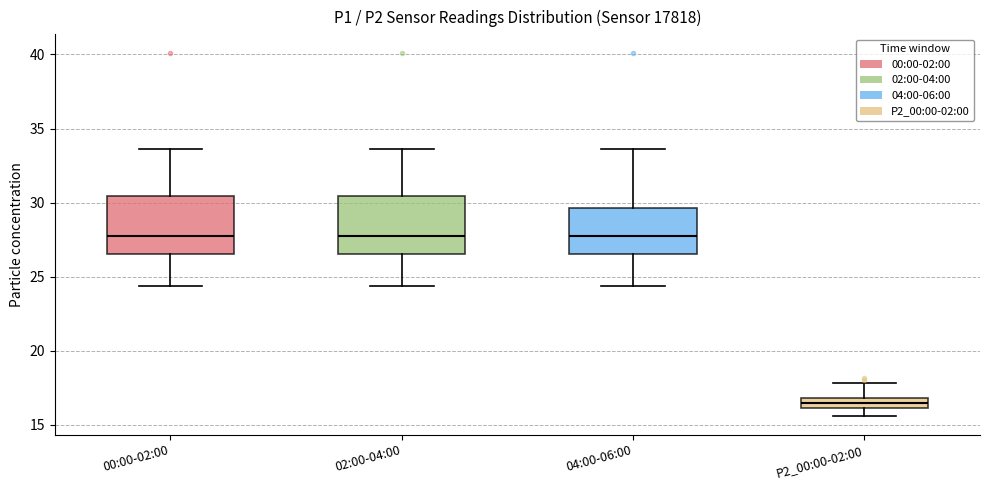

Which box has the lowest median line?

P2_00:00-02:00